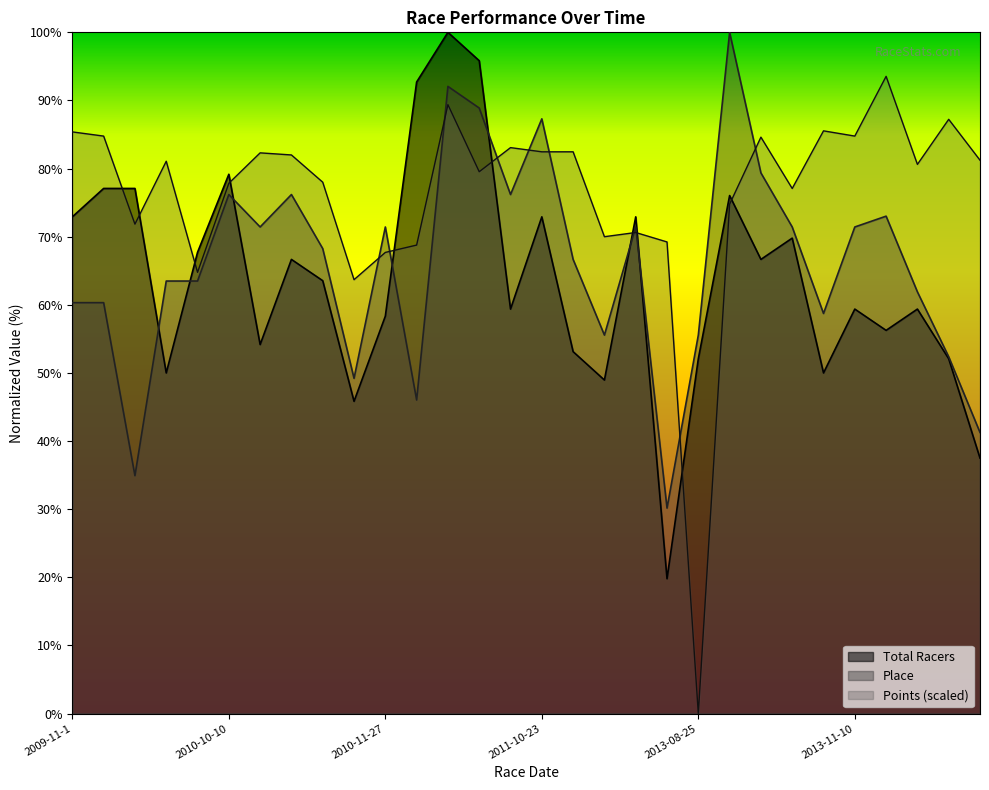

Does the chart display data point markers on the line(s)?

No